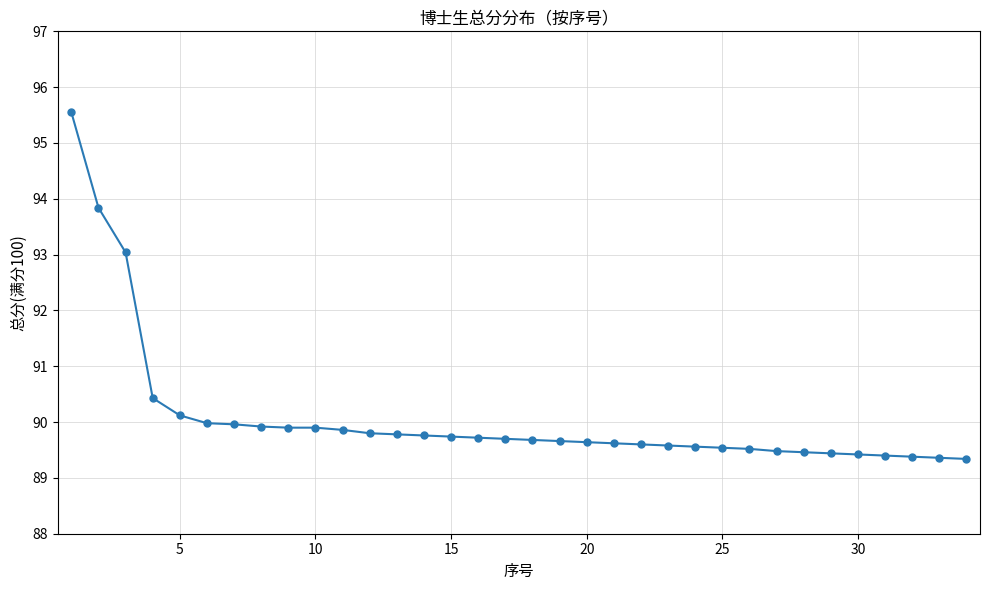

What is the value of the 25th point from the left?

89.5